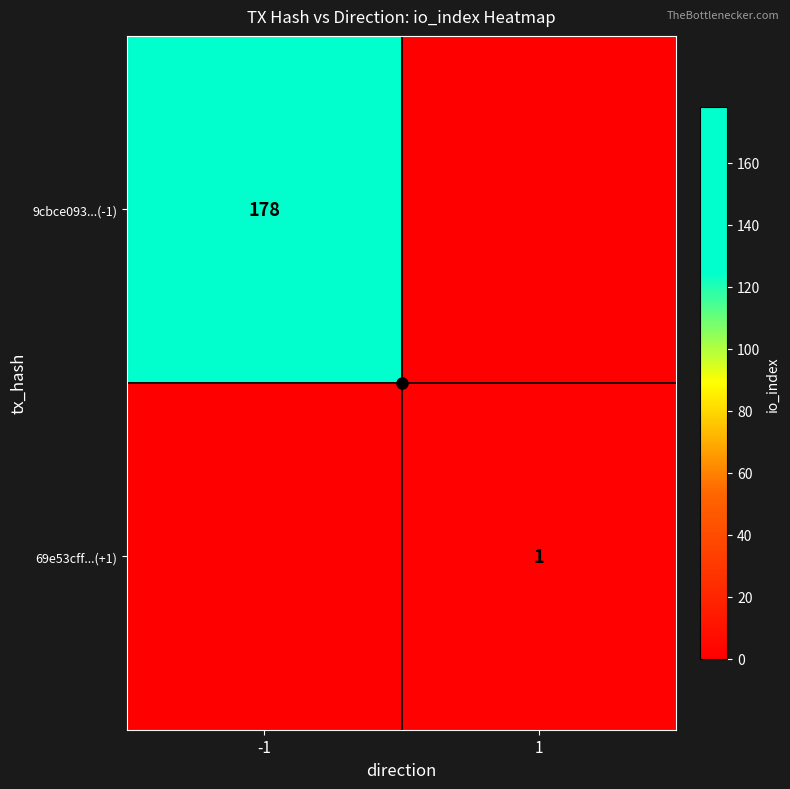

True or false: 69e53cff...(+1) has a value of 1 at 1.

False